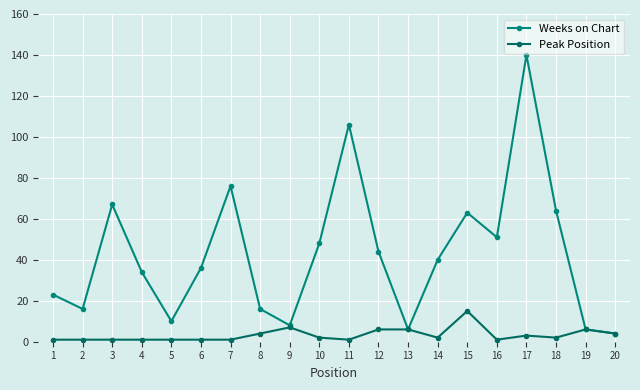

How many lines are shown in the chart?

2